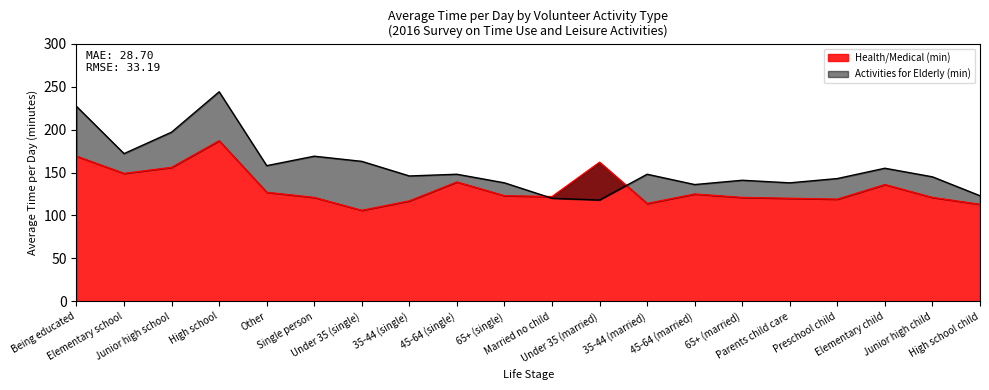

Does the chart have visible grid lines?

No